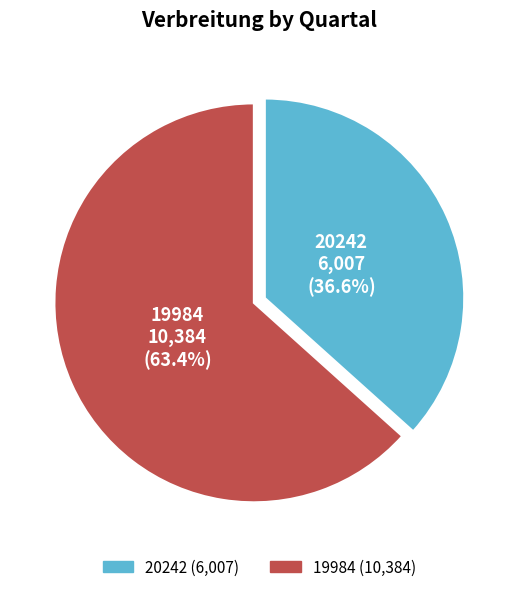

To the nearest percent, what is the difference between the 20242 and 19984 slice percentages?

27%